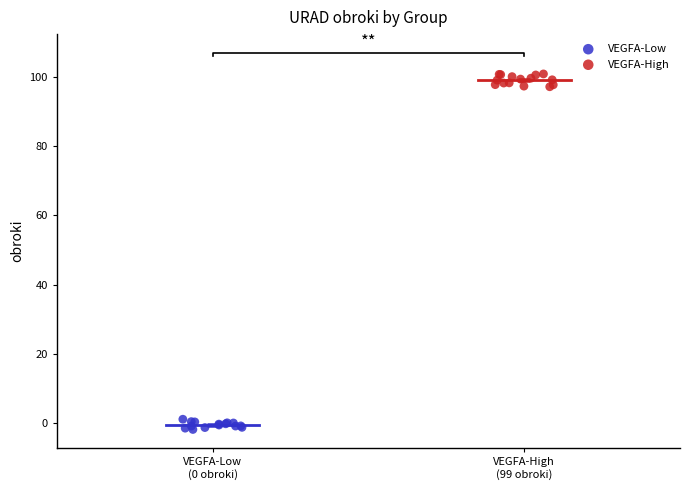

Which series contains the lowest Y value?

VEGFA-Low